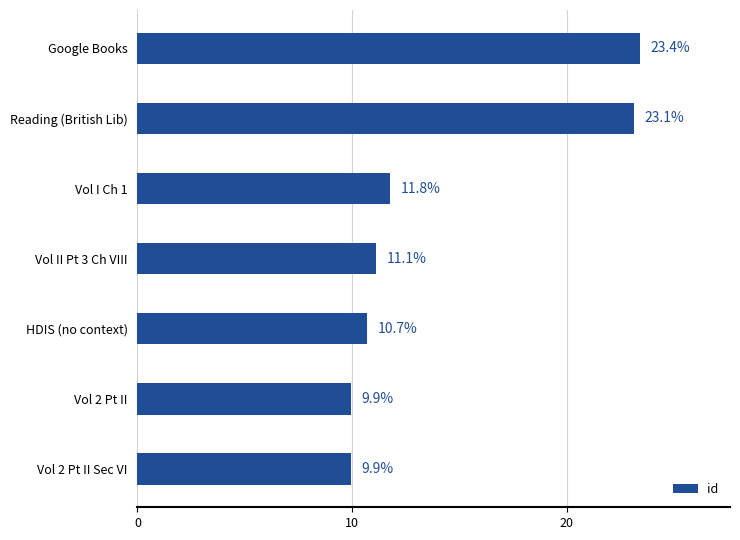

Is it true that the value at Google Books is 23.4?

True